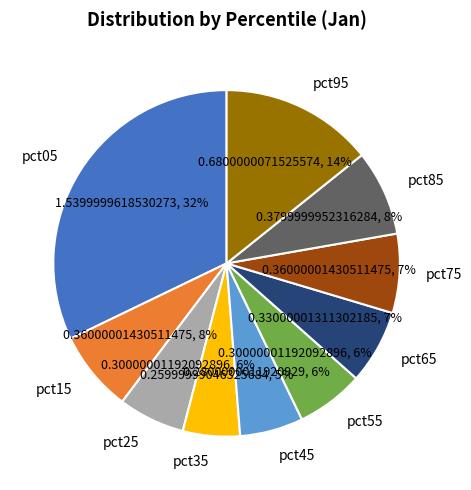

How many slices are in this pie chart?

10